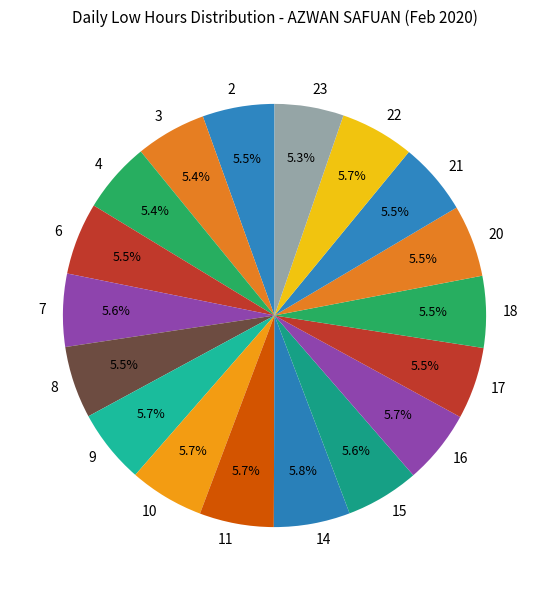

Does any single category account for the majority?

No